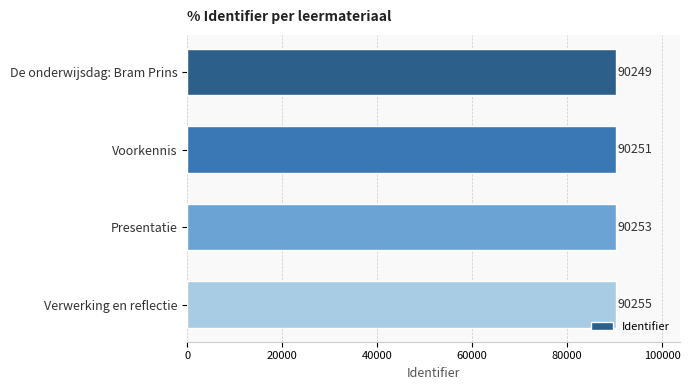

Reading bottom to top, transcribe all the data shown in this chart.

90255	90253	90251	90249